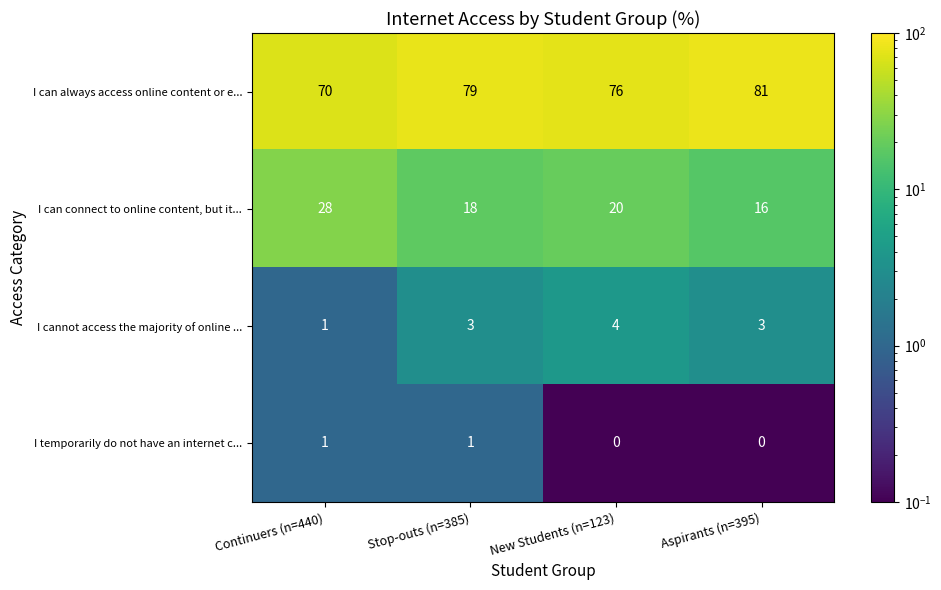

What is the sum of the I can connect to online content, but it... values at Stop-outs (n=385) and Aspirants (n=395)?

34